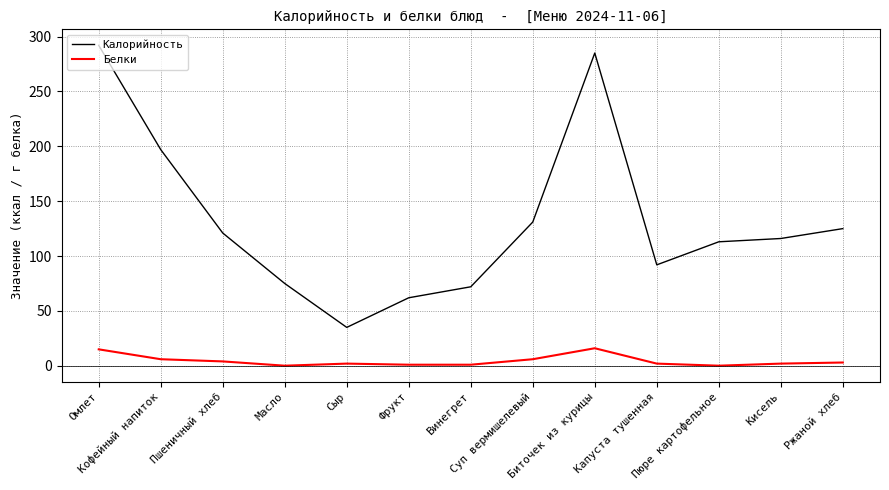

Rank the series at Фрукт from highest to lowest value.

Калорийность, Белки